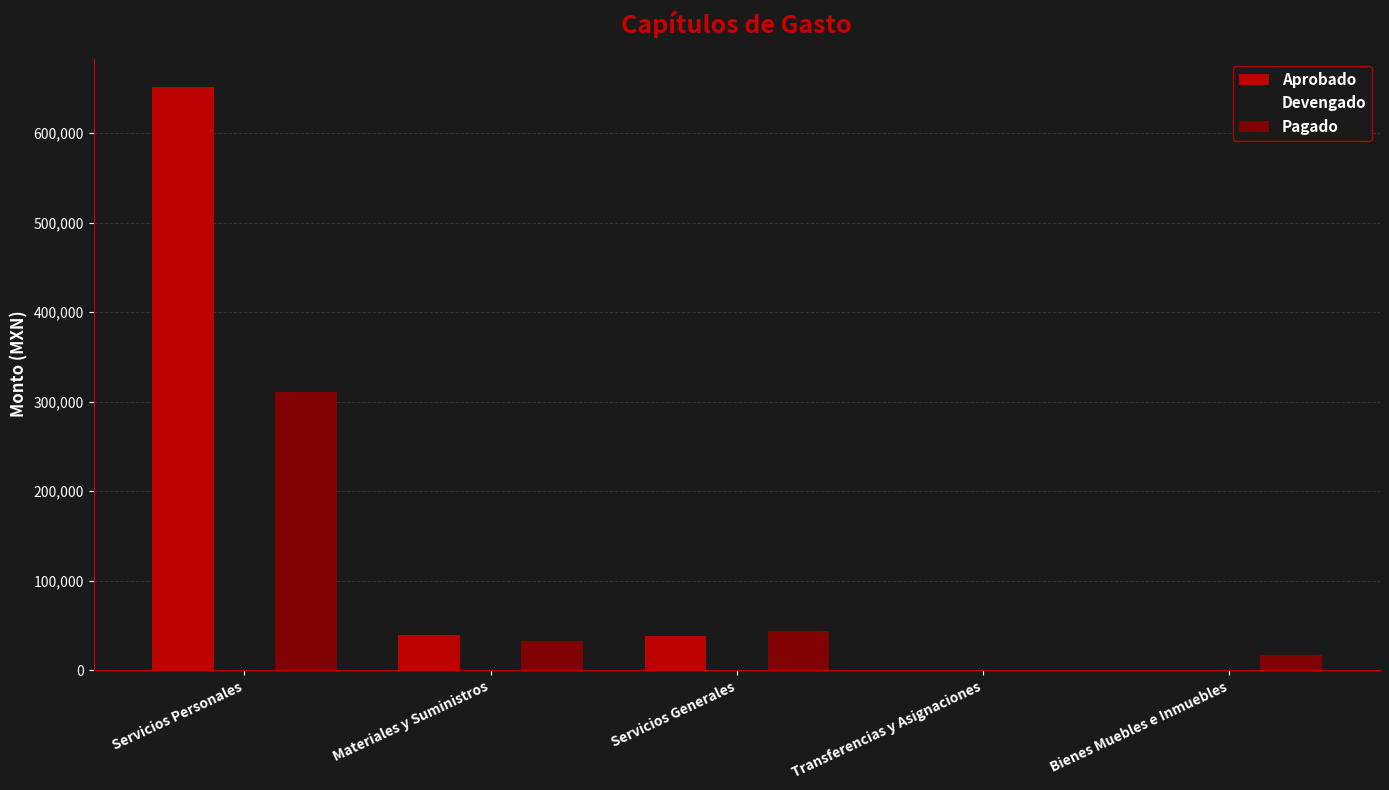

What is the average value of the Pagado series?

80946.7